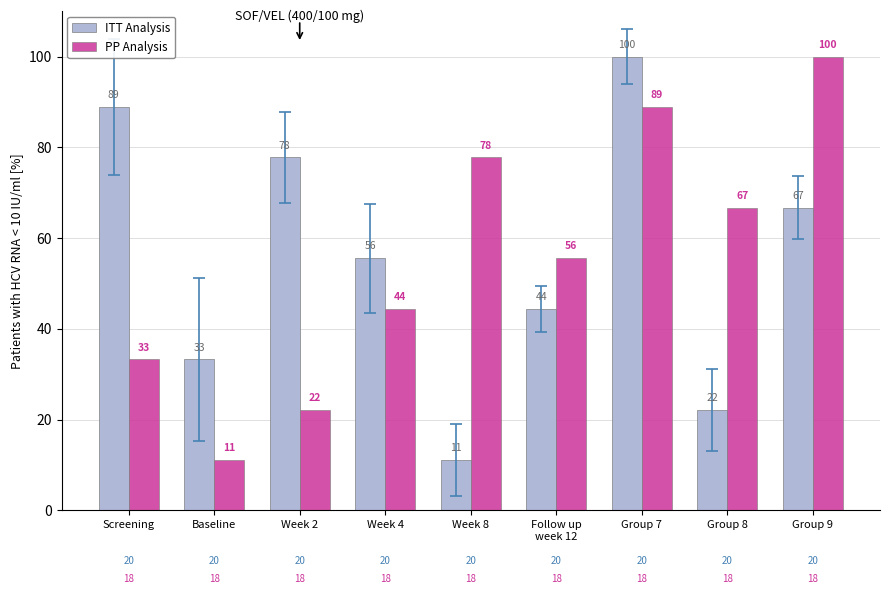

The PP Analysis series shows 34.8 at Week 2. True or false?

False